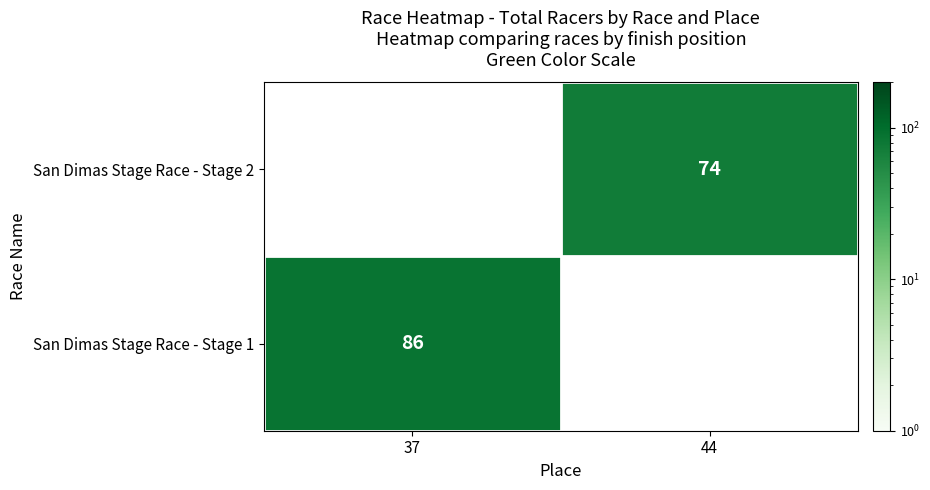

True or false: San Dimas Stage Race - Stage 1 has a value of 86 at 37.

True